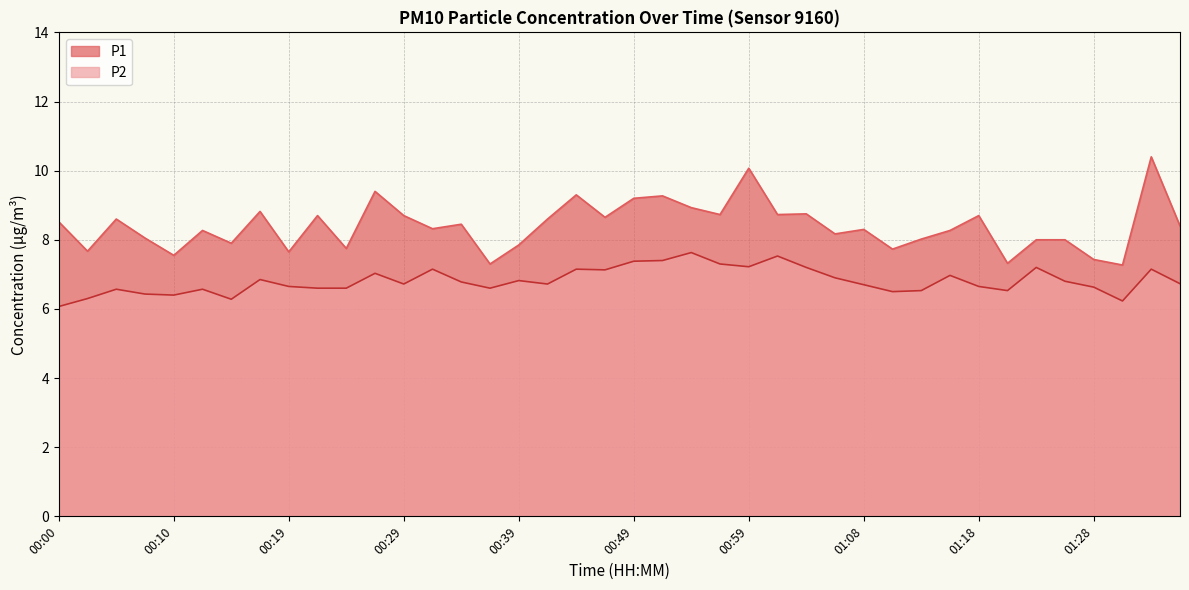

True or false: P1 and P2 cross at least once.

False